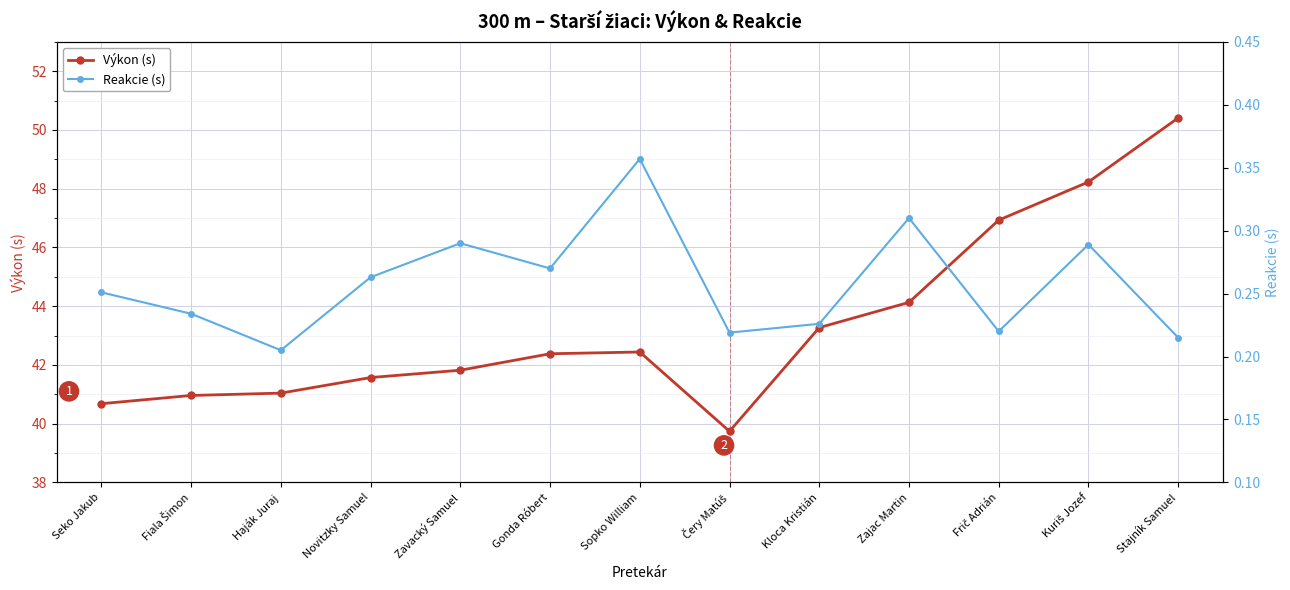

At which category is the sum across all series the highest?

Stajník Samuel